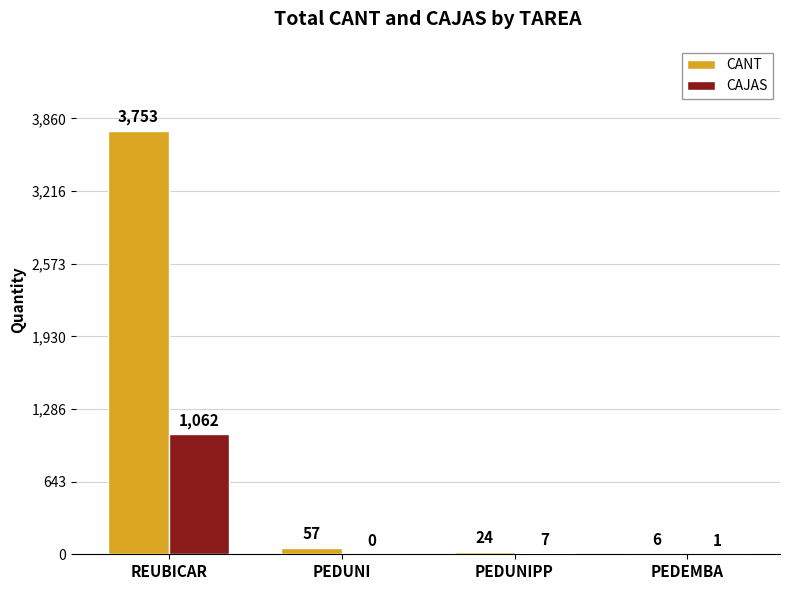

Which series has the largest total across all categories?

CANT